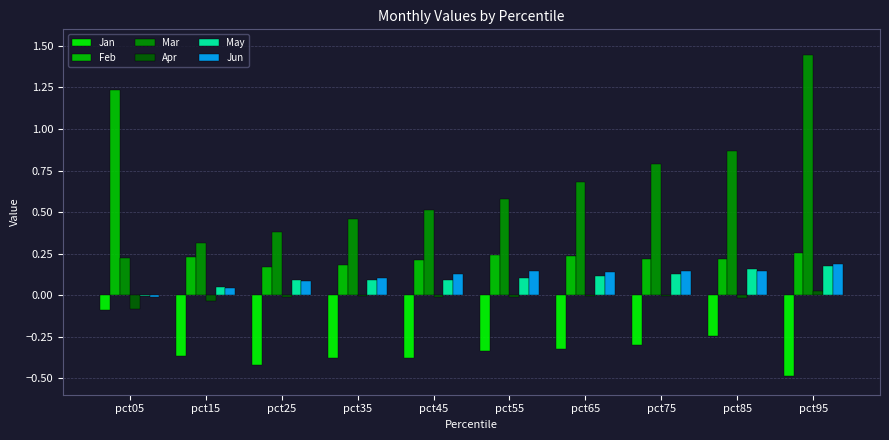

Is it true that May equals 0.1 at pct65?

True